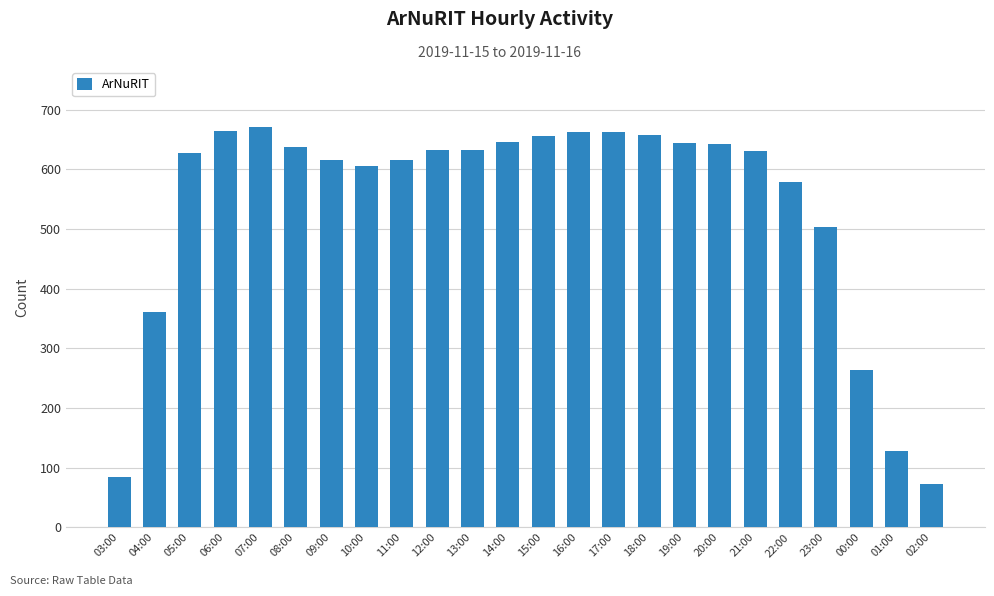

Are the bars grouped side by side (vs. stacked)?

No